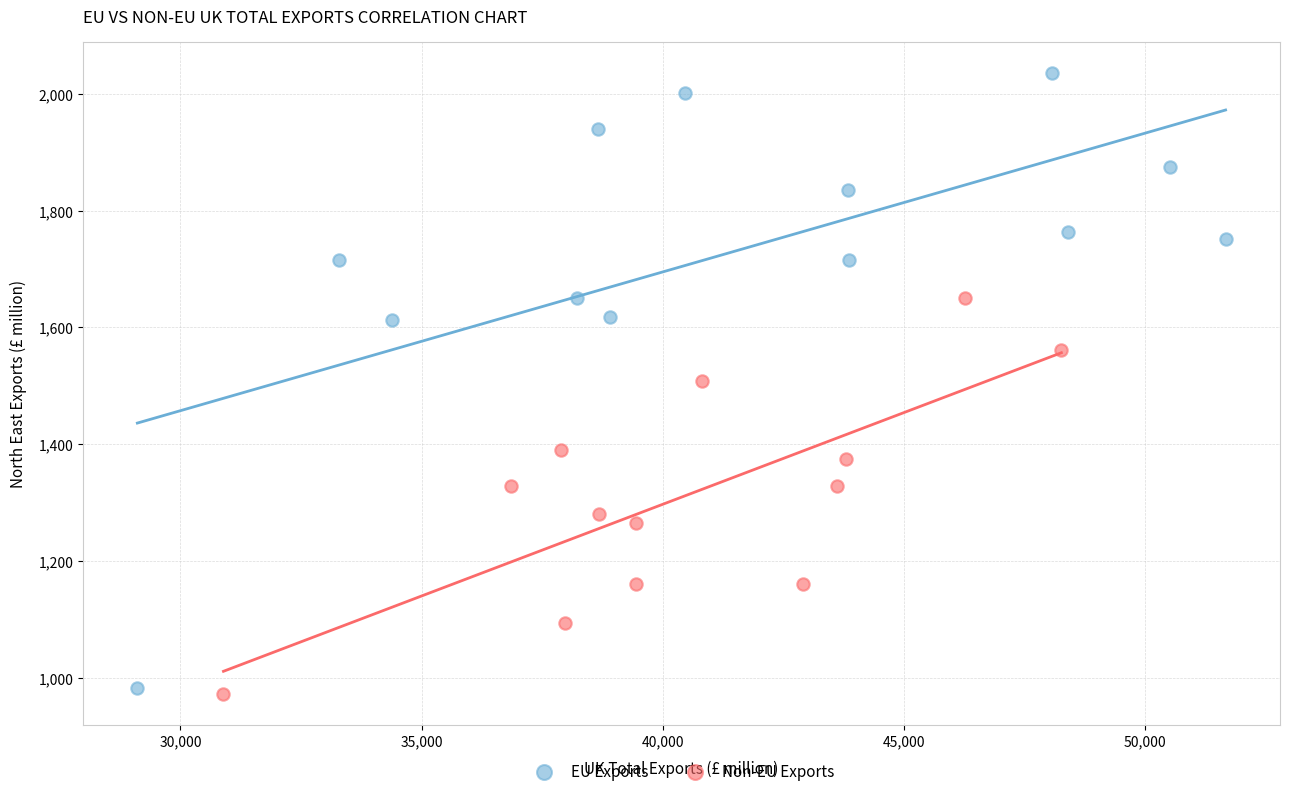

What are all the series names shown in the legend?

EU Exports, Non-EU Exports